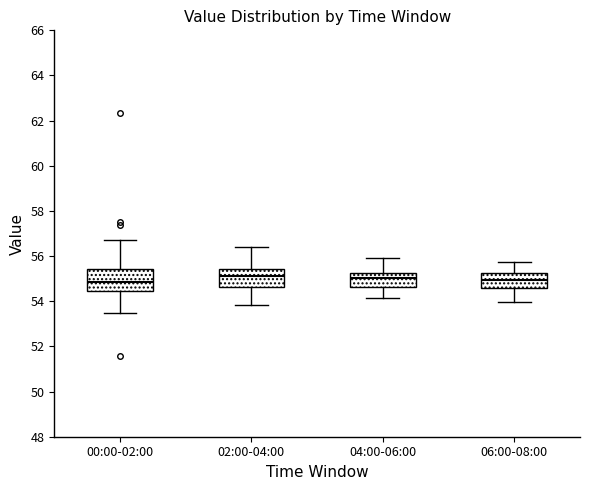

Reading left to right, read every box against the y-axis: the position of its median line, the range the box covers, and the ends of its whiskers. The values are not printed on the chart, so give them approximately, as read against the axis.

00:00-02:00: median 54.8, box 54.4 to 55.4, whiskers 53.6 to 56.8
02:00-04:00: median 55.2, box 54.6 to 55.4, whiskers 53.8 to 56.4
04:00-06:00: median 55.0, box 54.6 to 55.2, whiskers 54.2 to 56.0
06:00-08:00: median 55.0, box 54.6 to 55.2, whiskers 54.0 to 55.8